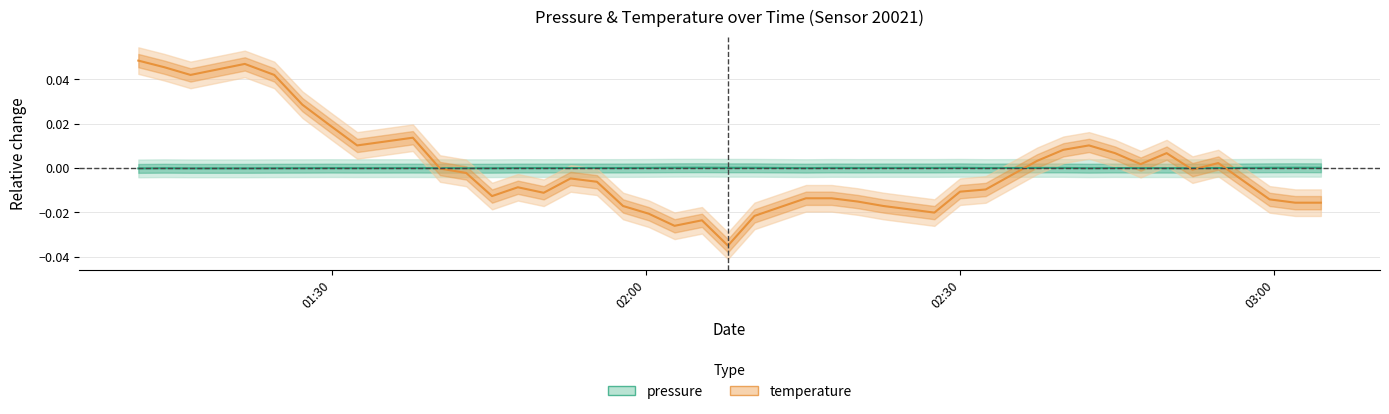

How many values in temperature are above zero?

16